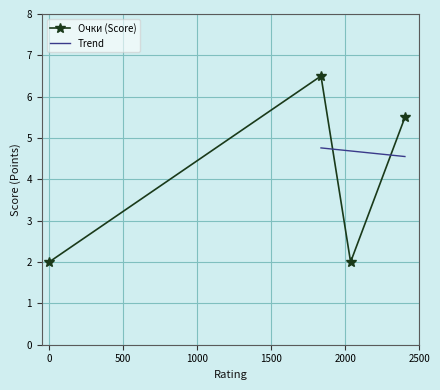

What is the value of the Очки (Score) point at the 3rd from the left?

2.0